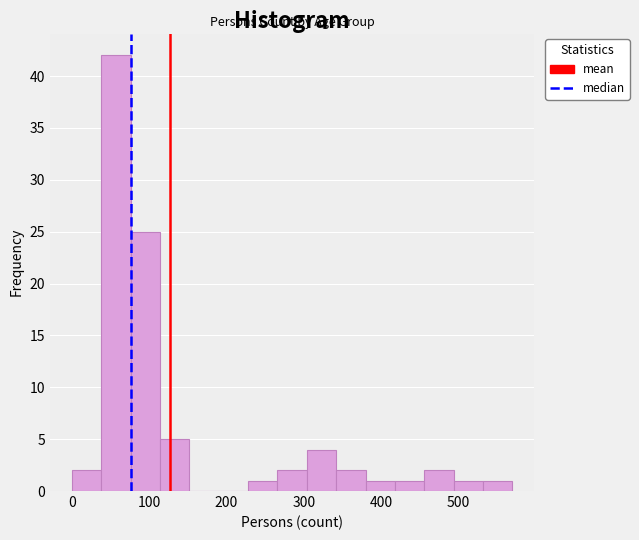

Around what value on the x-axis is the tallest bar? Give the approximate position of its centre, as read against the axis.

60